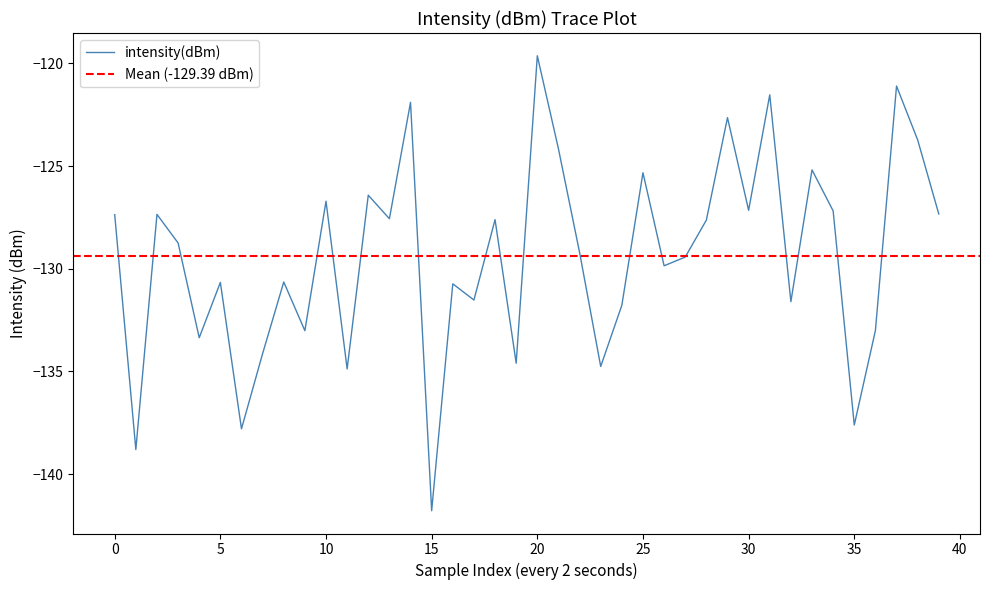

What is the value of the 8th point from the left?

-134.1